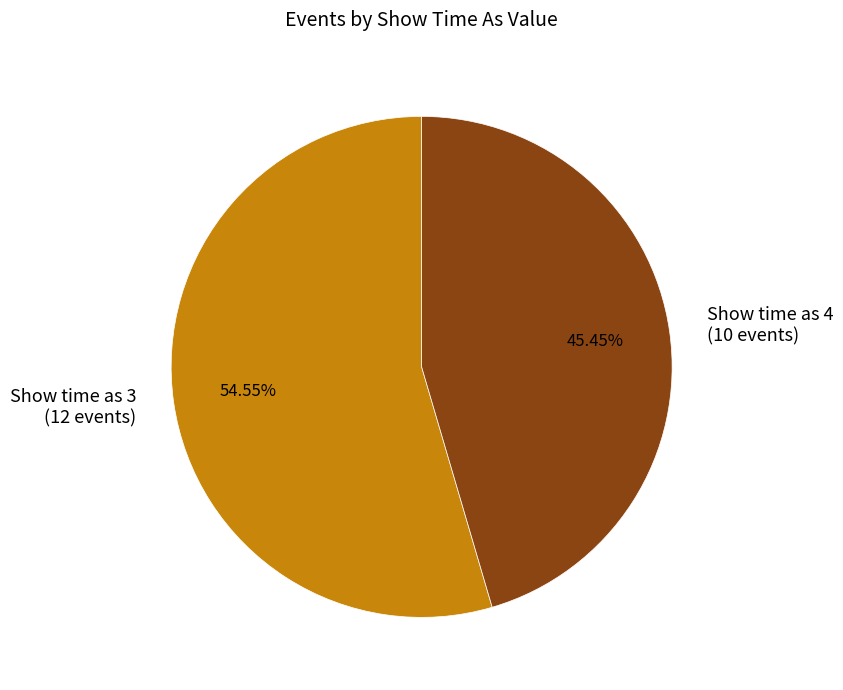

Is there any slice that represents more than half of the pie?

Yes